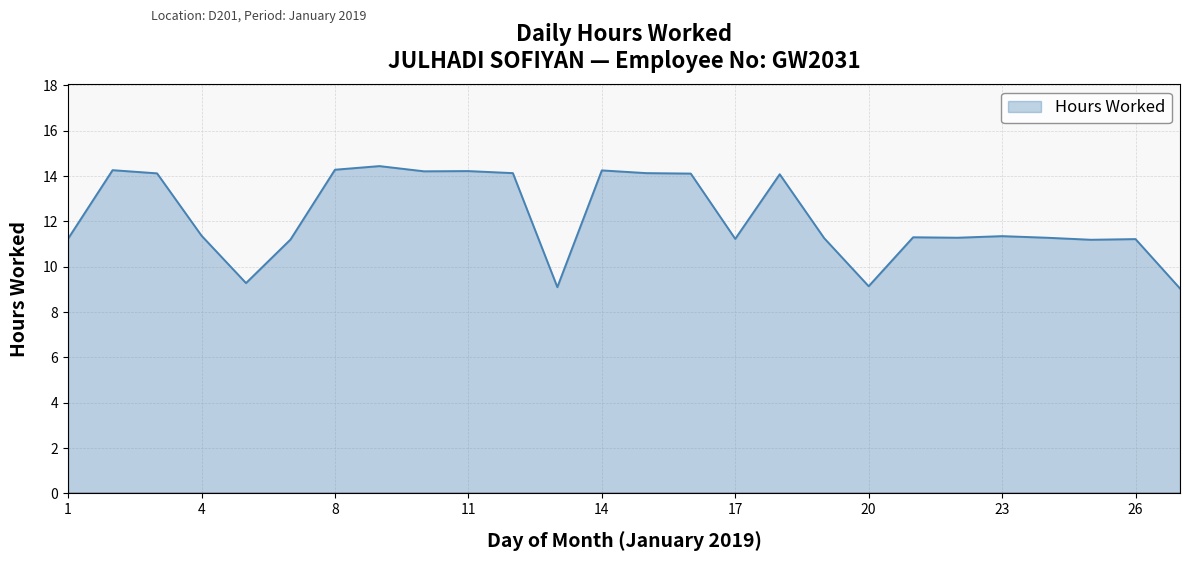

What is the difference between the maximum and minimum values?

5.4